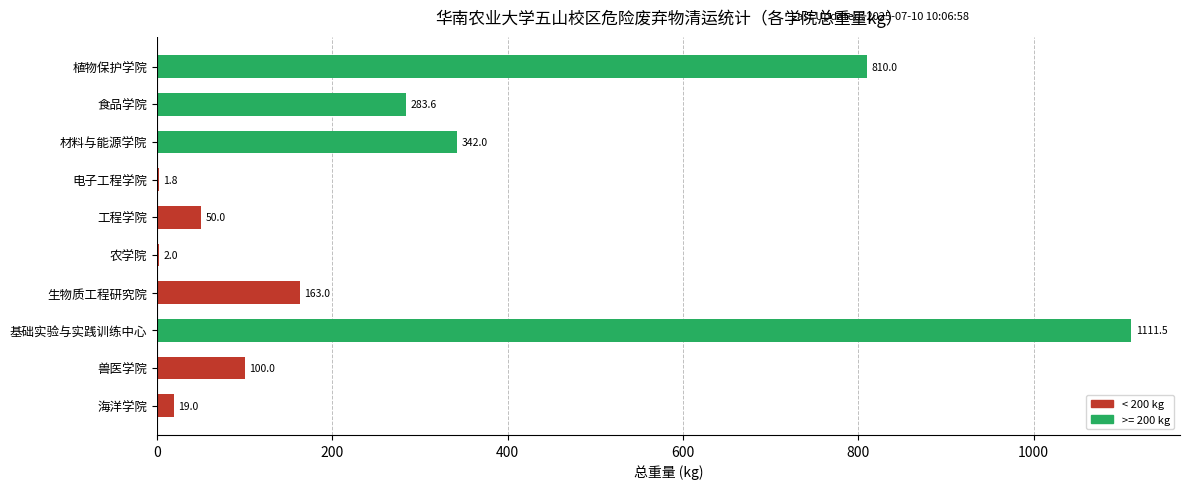

What is the maximum value shown in the chart?

1111.5